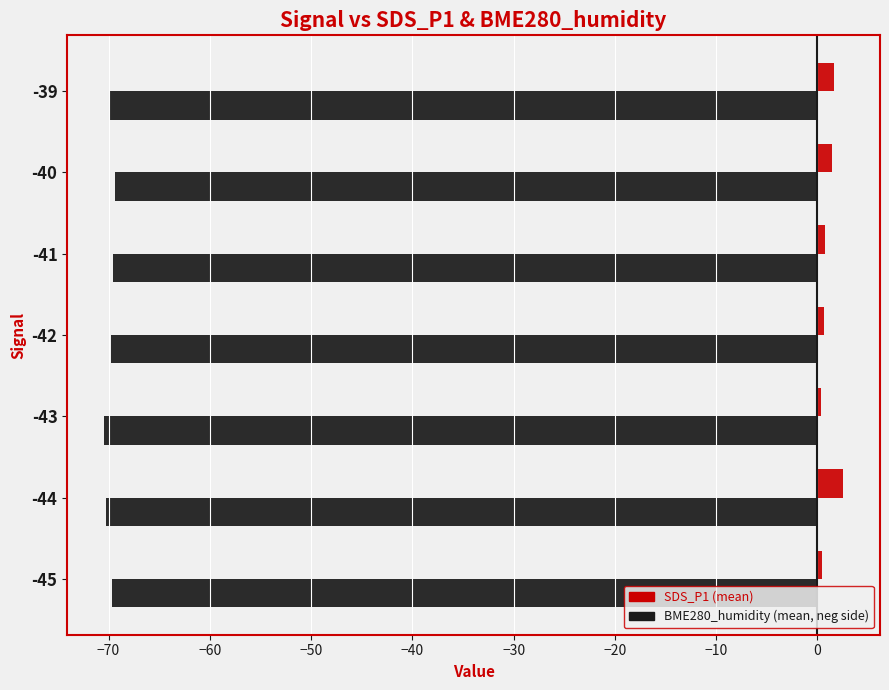

What is the total value across all series at -39?

-68.2